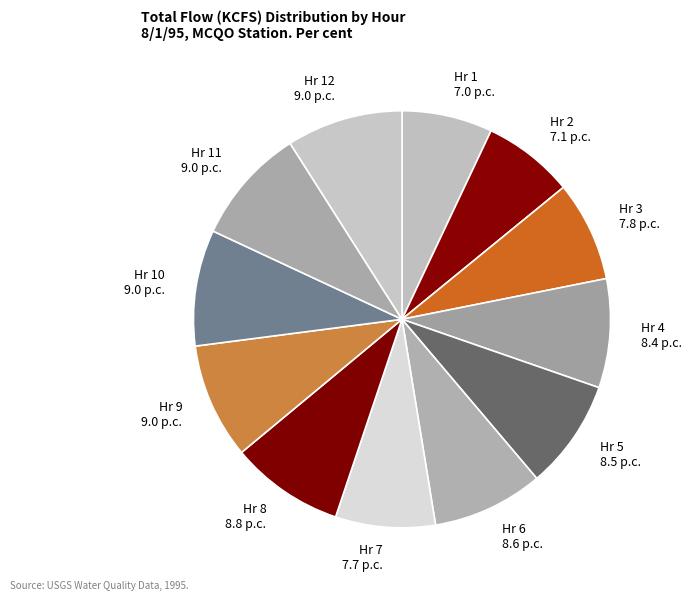

Does any single category account for the majority?

No